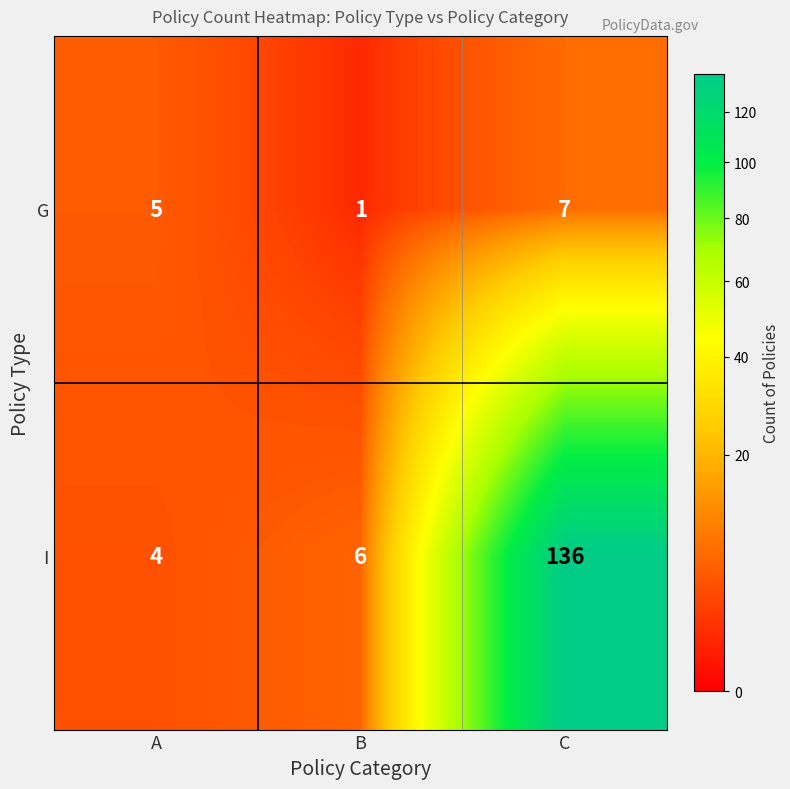

Reading left to right, what are all the values shown in this chart?

G: 5	1	7
I: 4	6	136